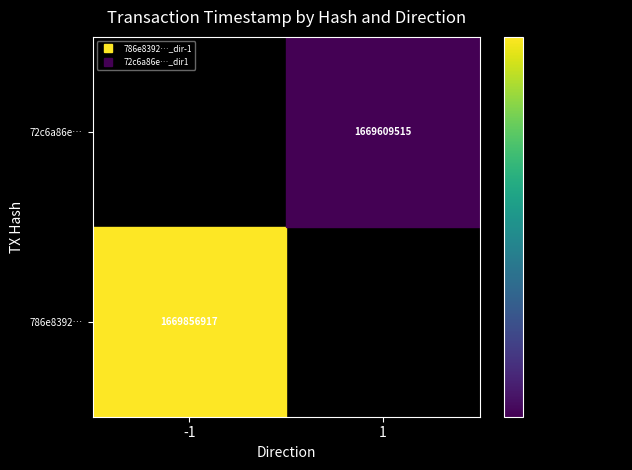

How many distinct data groups are displayed?

2